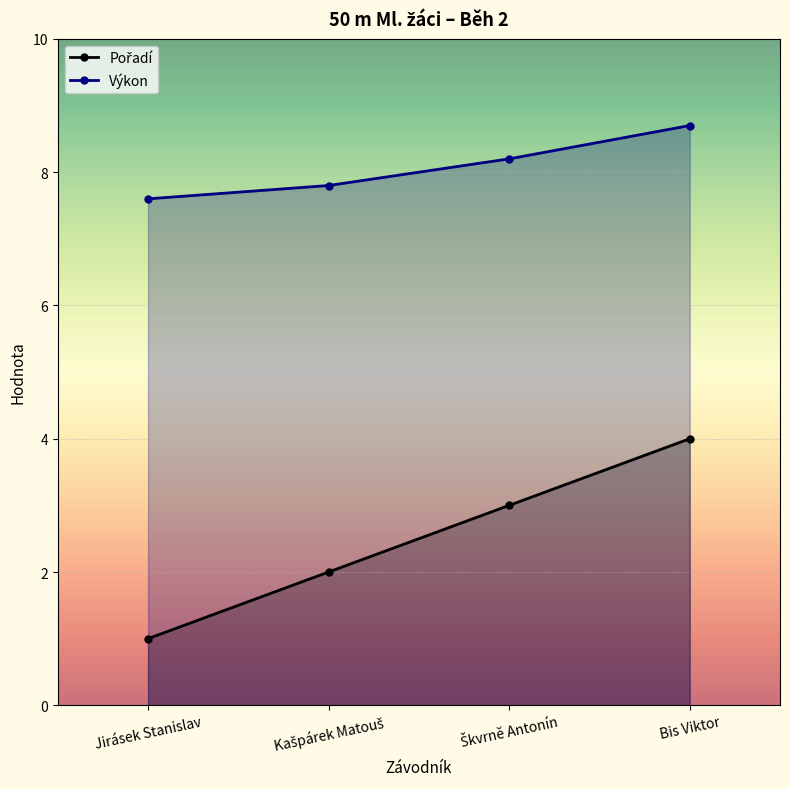

What is the value of the Pořadí point at the 1st from the left?

1.0